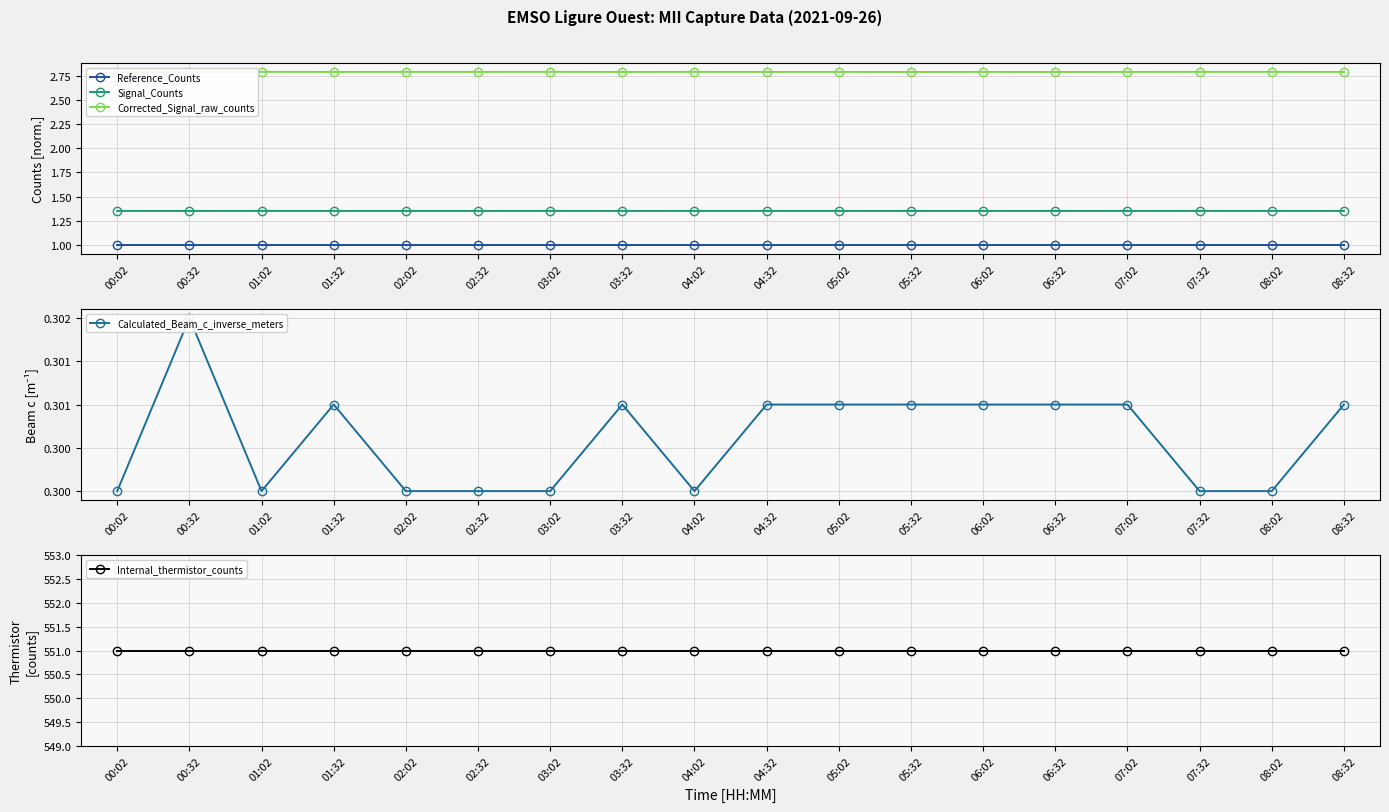

How many lines are shown in the chart?

5